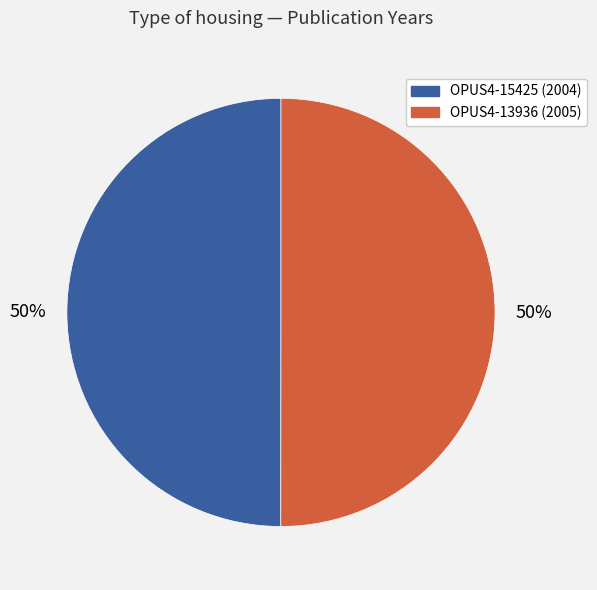

What percentage is the OPUS4-13936 slice, to the nearest percent?

50%